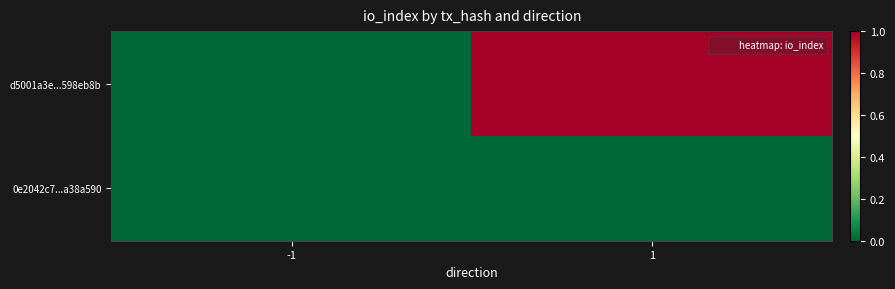

Reading left to right, list all the values displayed in this chart.

d5001a3e...598eb8b: -1=0	1=1
0e2042c7...a38a590: -1=0	1=0